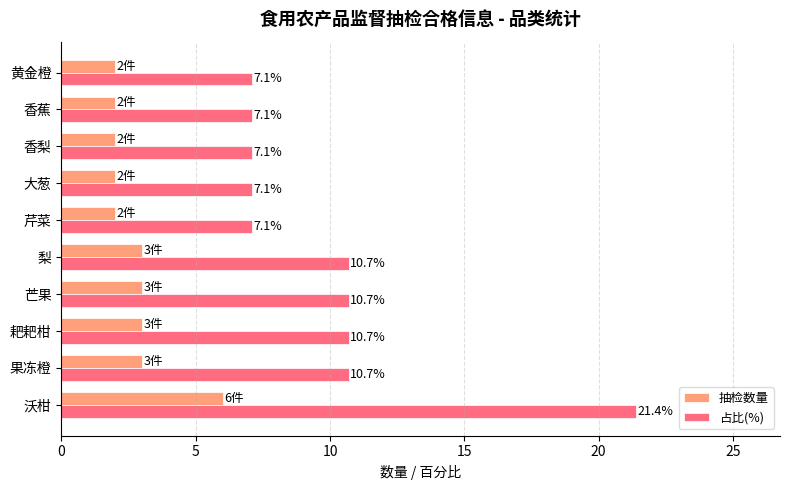

At how many categories does at least one series exceed 7?

10